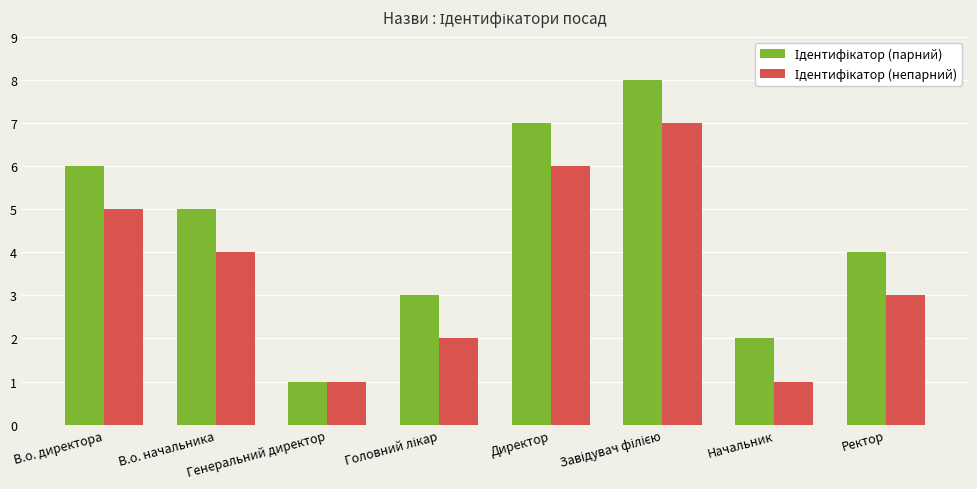

What is the maximum value shown in the chart?

8